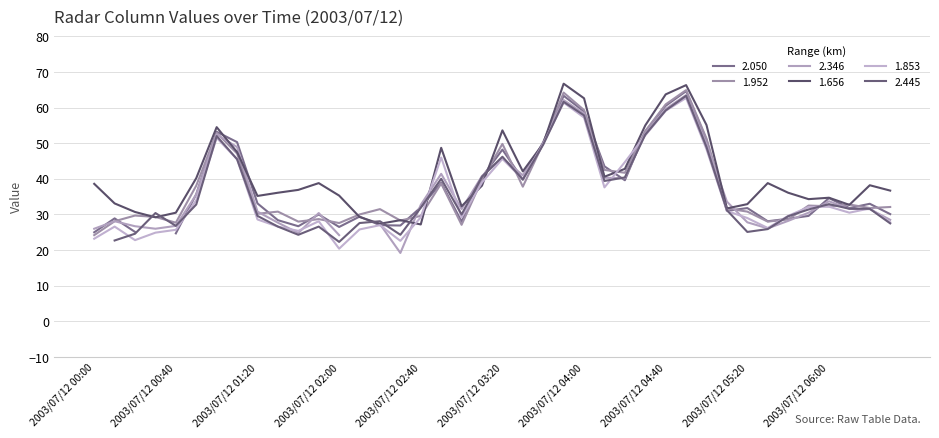

Is it true that the value at 2003/07/12 05:00 is 30.6?

False